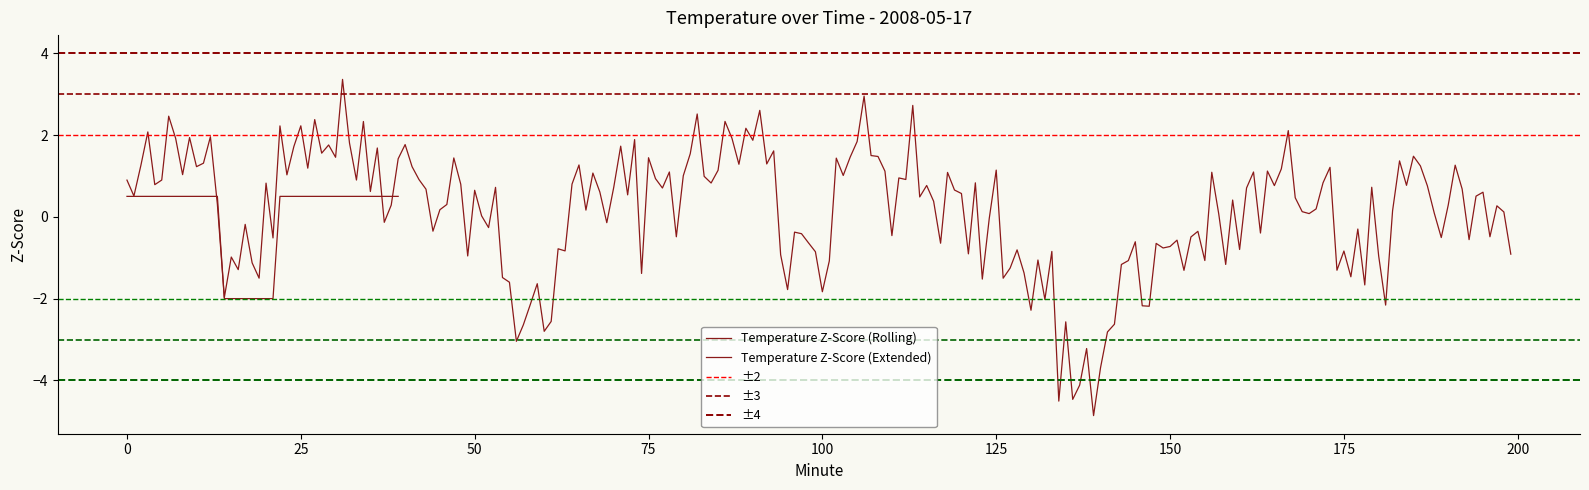

List the labels in order of value, largest first.

0, 1, 2, 3, 4, 5, 6, 7, 8, 9, 10, 11, 12, 13, 22, 23, 24, 25, 26, 27, 28, 29, 30, 31, 32, 33, 34, 35, 36, 37, 38, 39, 14, 15, 16, 17, 18, 19, 20, 21